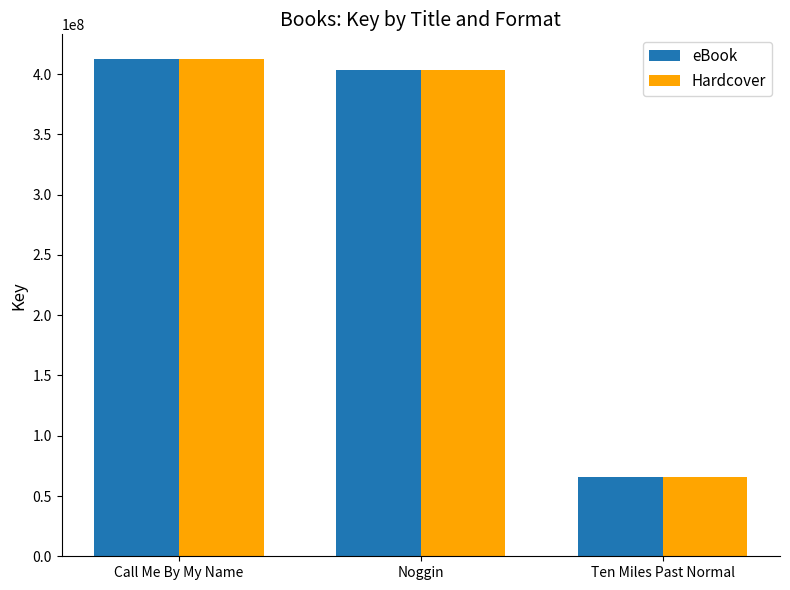

The value of eBook at Ten Miles Past Normal is 27530566. True or false?

False